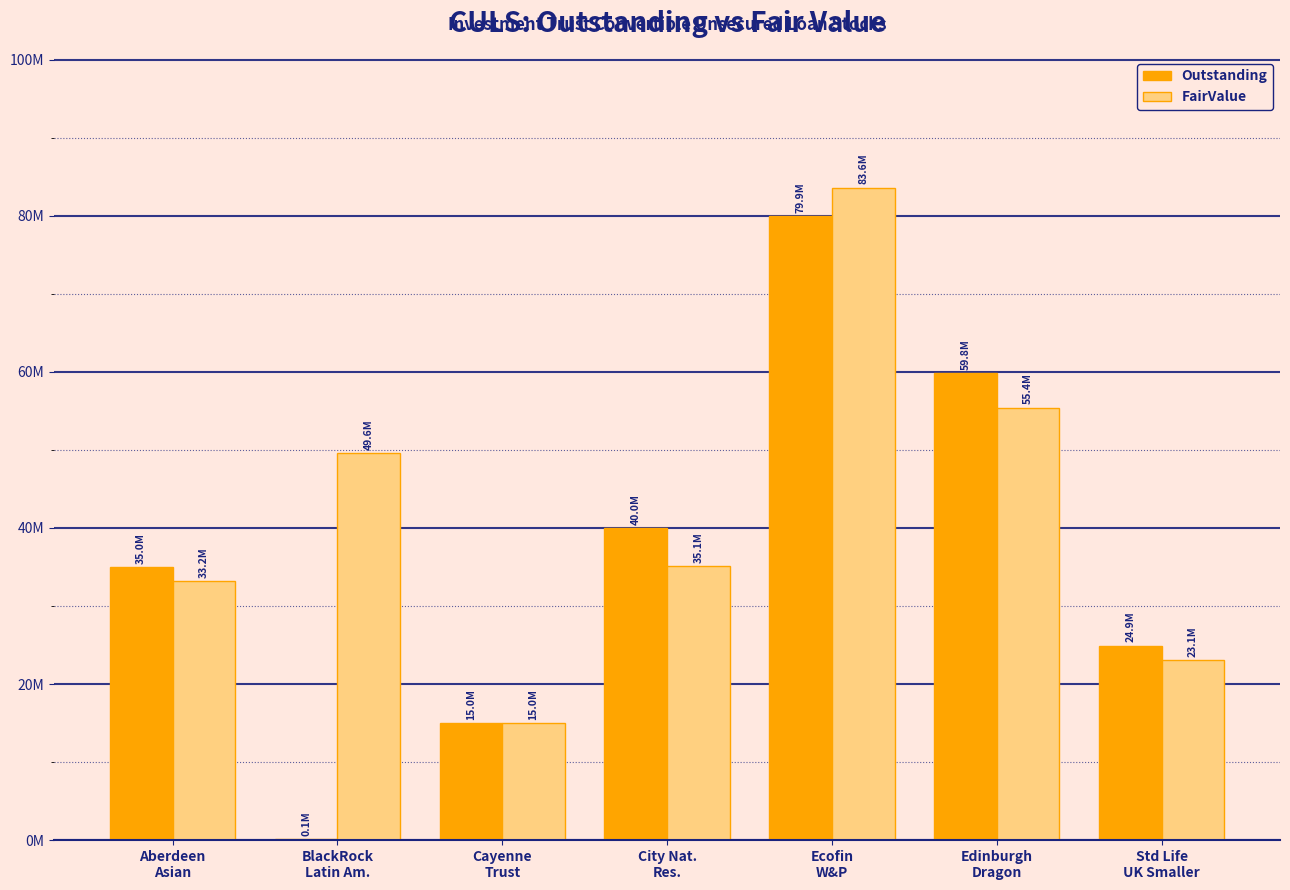

Which series changed the most between Aberdeen
Asian and Edinburgh
Dragon?

Outstanding